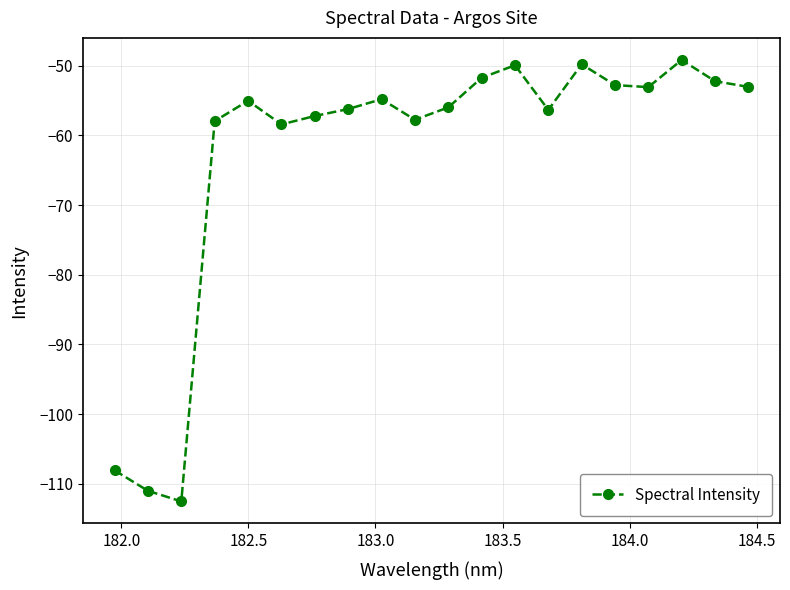

What is the difference between the second highest and minimum values?

62.7